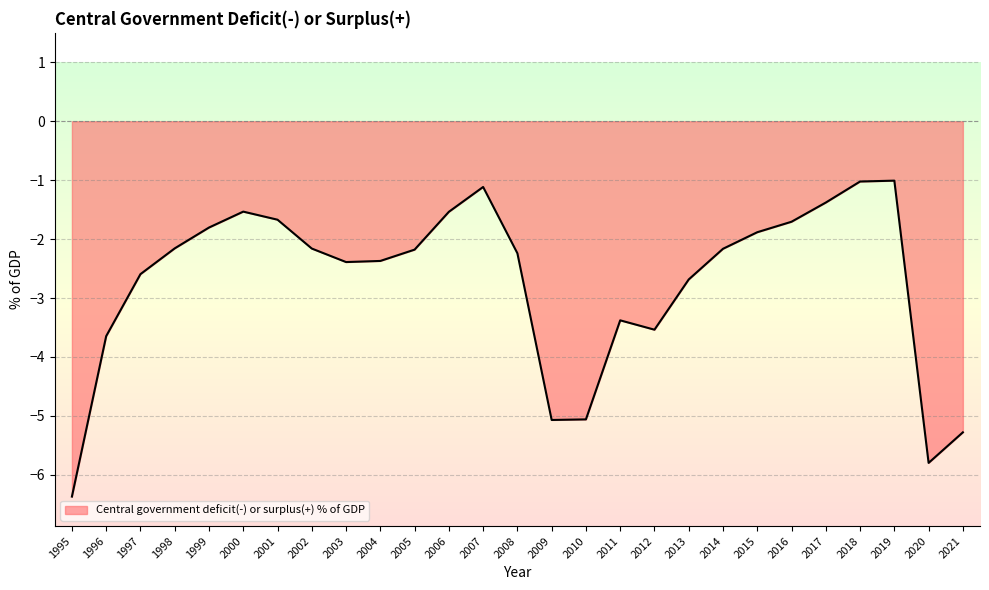

Does the chart display data point markers on the line(s)?

No